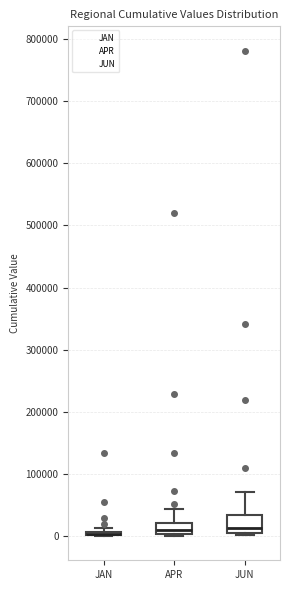

Reading left to right, read every box against the y-axis: the position of its median line, the range the box covers, and the ends of its whiskers. The values are not printed on the chart, so give them approximately, as read against the axis.

JAN: box collapsed to a line at 0, whiskers 0 to 10000
APR: median 10000, box 0 to 20000, whiskers 0 to 40000
JUN: median 10000, box 0 to 30000, whiskers 0 (just below the box's lower edge) to 70000